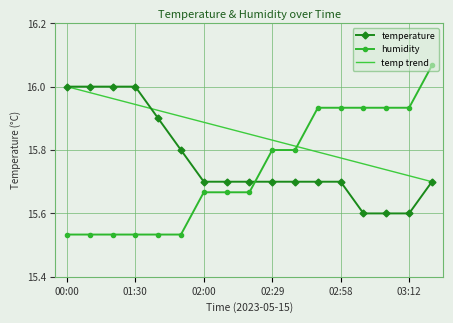

How many times do humidity and temp trend cross each other?

1